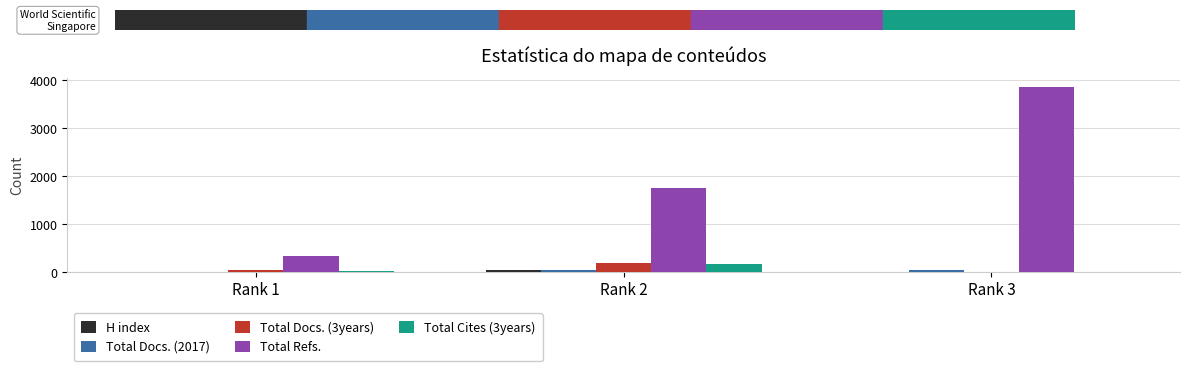

At which category does the chart reach its peak across all series?

Rank 3